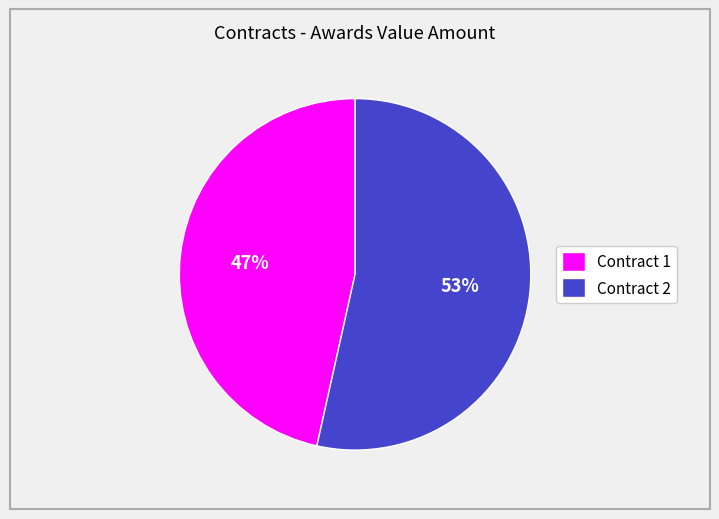

What percentage is the Contract 2 slice, to the nearest percent?

53%